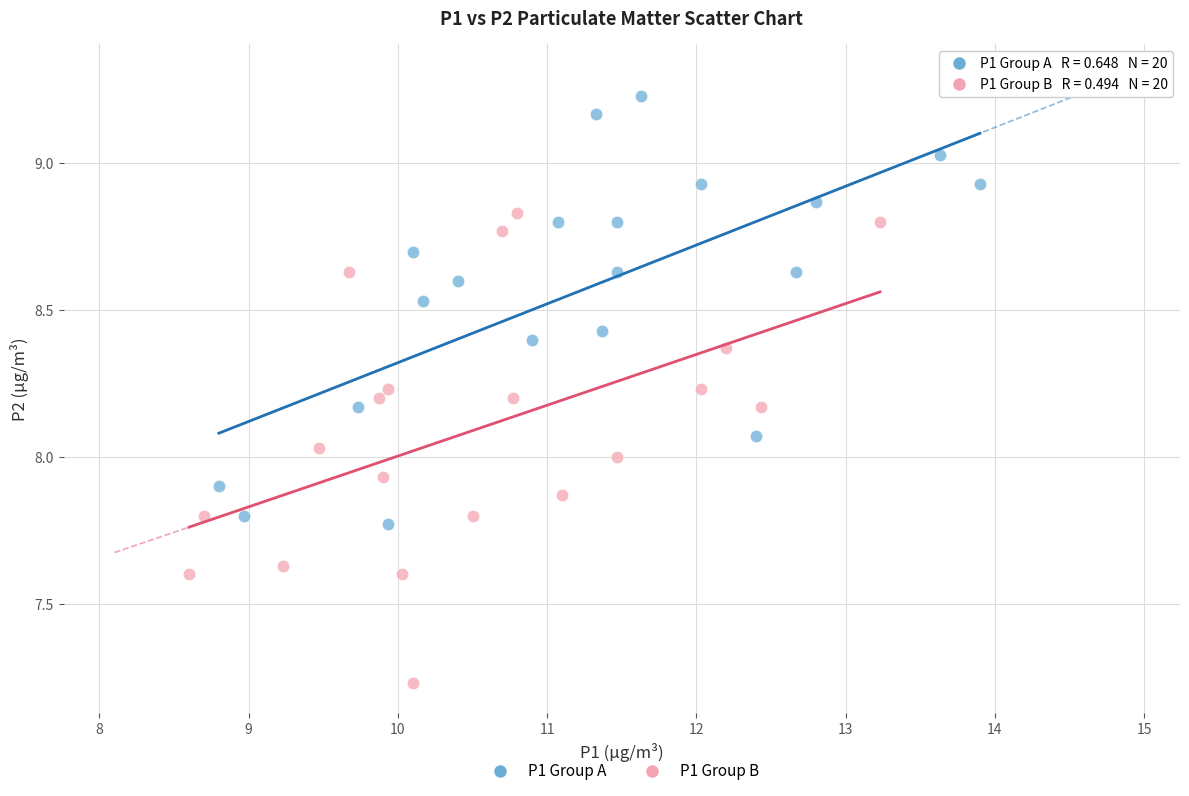

Which series reaches the maximum Y coordinate?

P1 Group A